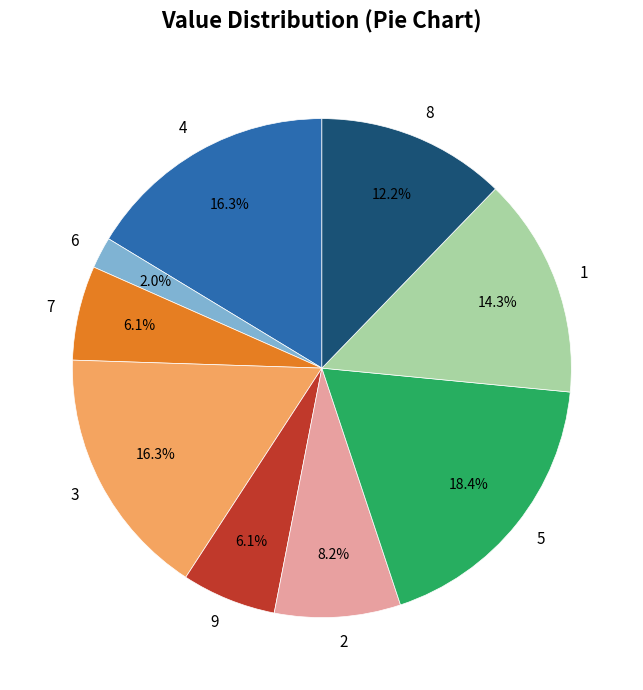

What is the largest slice in the pie chart?

5